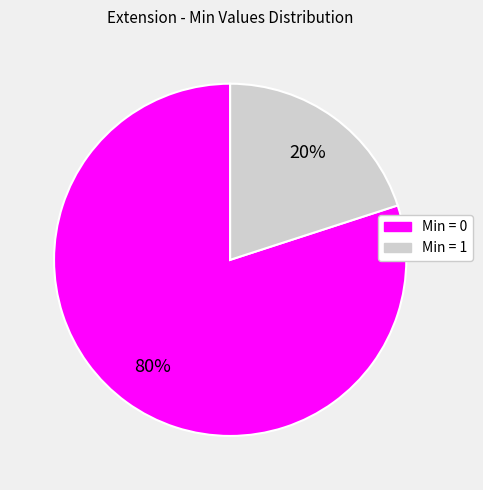

How many slices are in this pie chart?

2